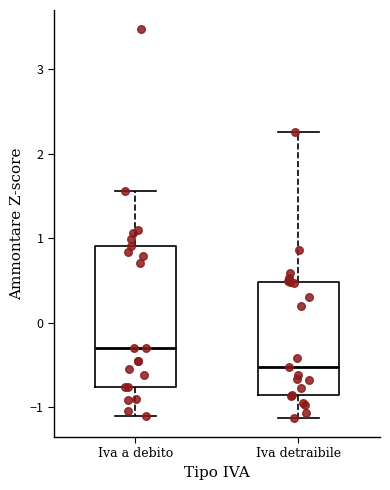

Where does the median line of the box for Iva a debito sit on the y-axis? The values are not printed on the chart, so give them approximately, as read against the axis.

-0.3